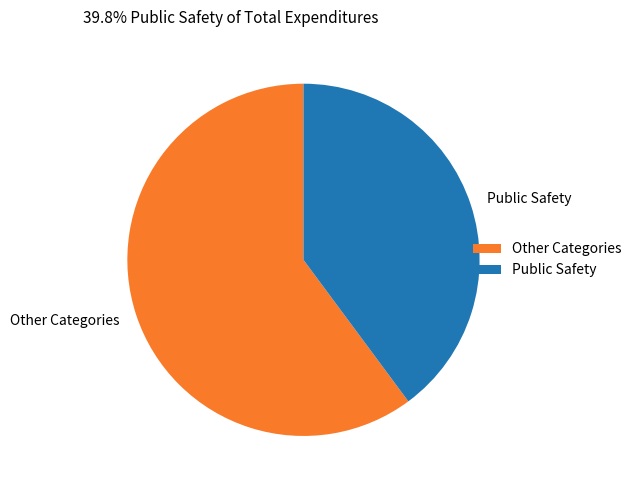

What is the ratio of the value at Other Categories to the value at Public Safety?

1.5